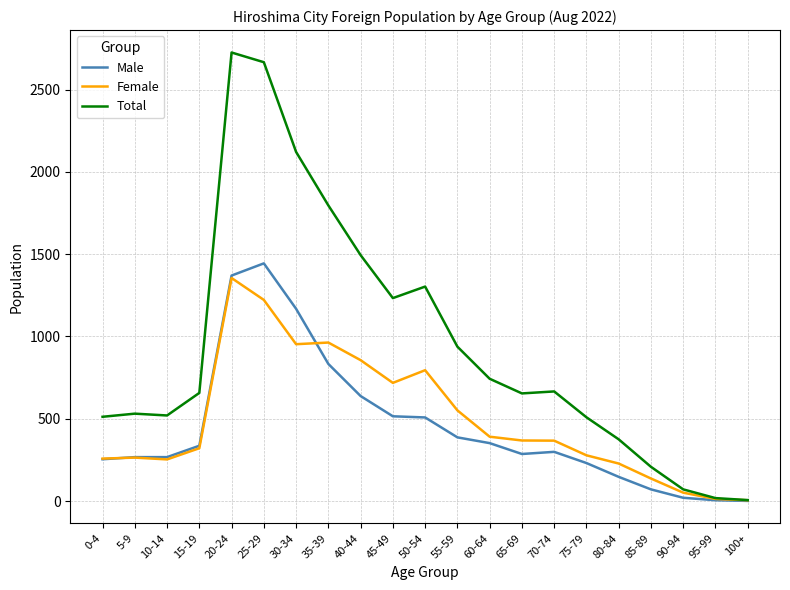

Is the value of Male at 10-14 greater than the value of Total at 5-9?

No